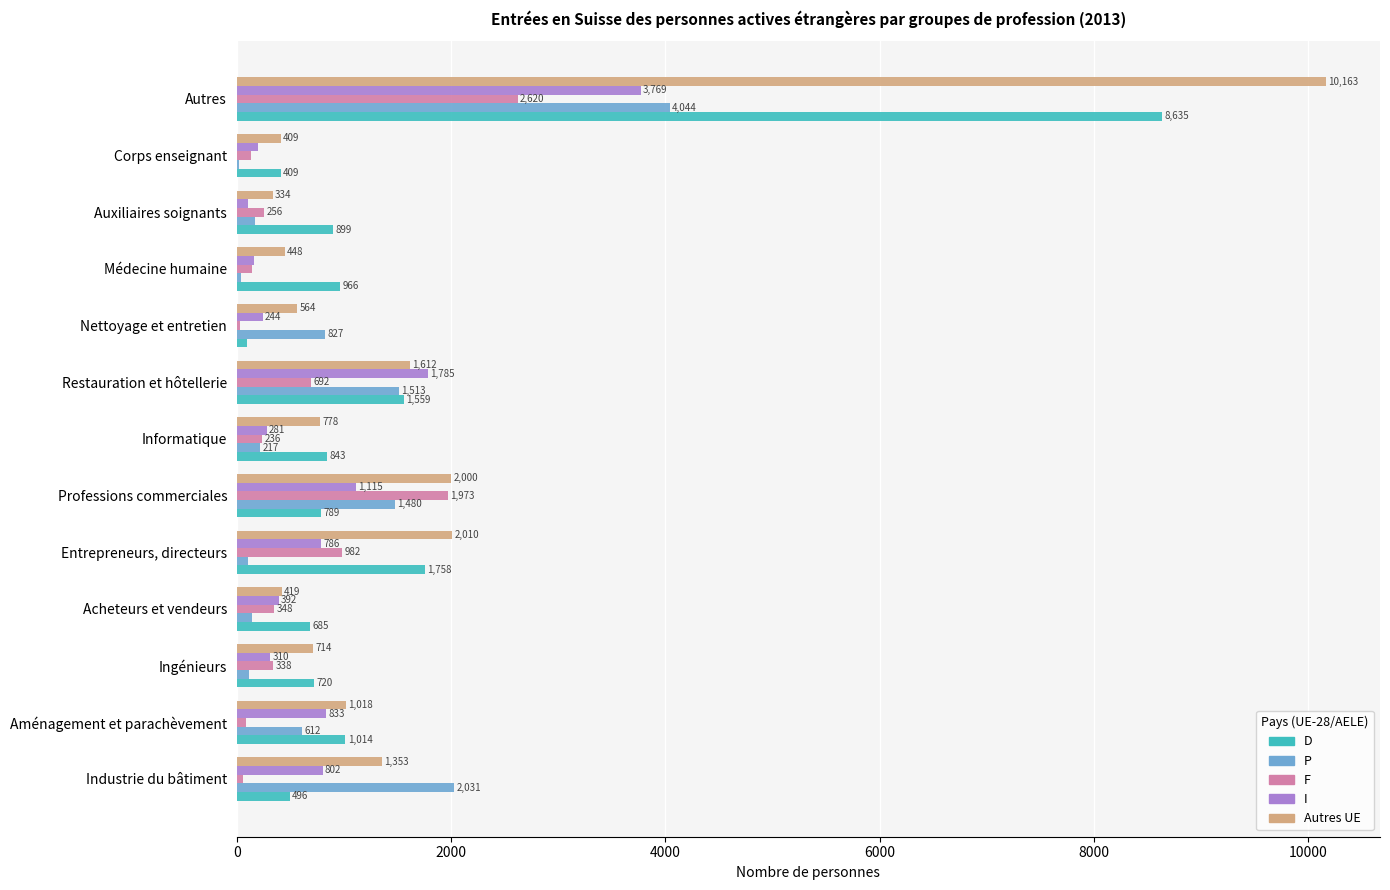

What are all the series names shown in the legend?

D, P, F, I, Autres UE